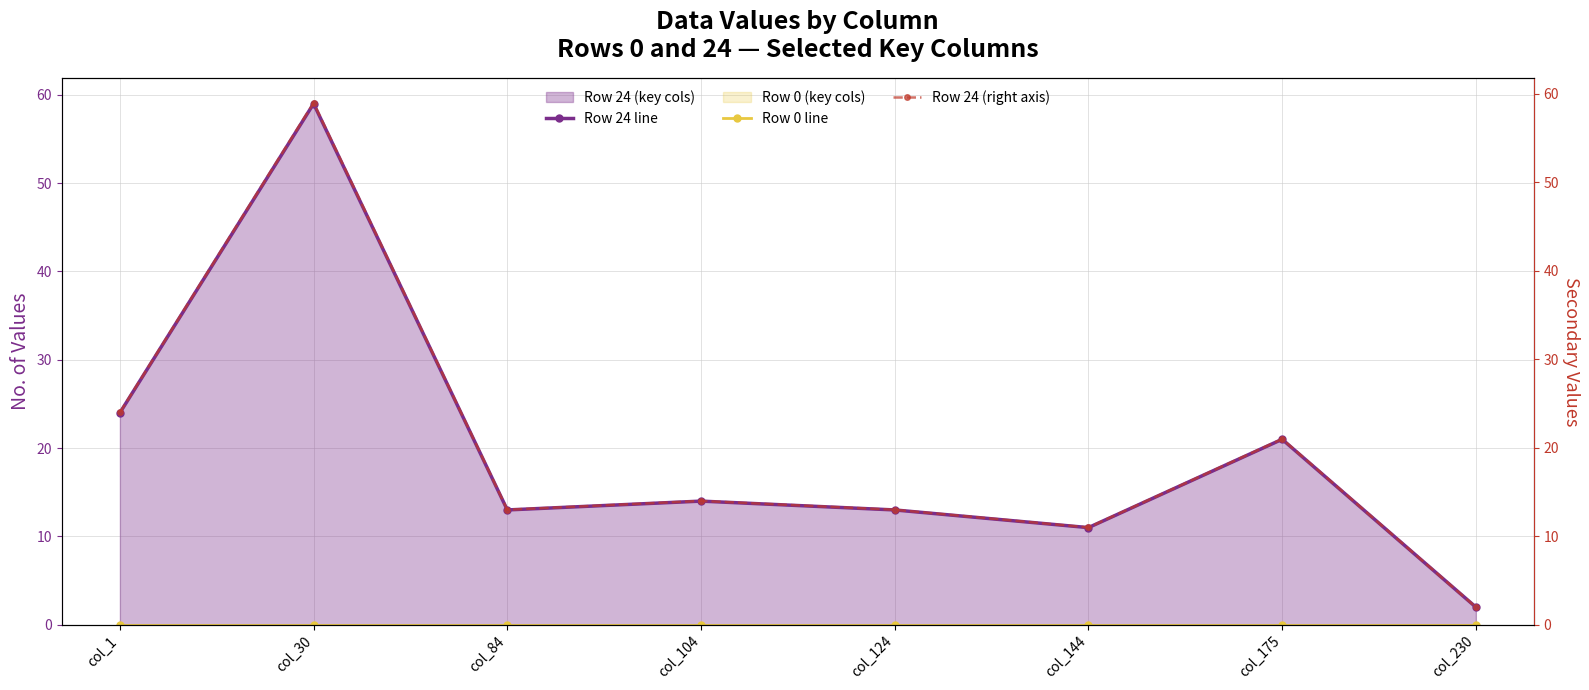

True or false: Row 24 (right axis) and Row 24 line intersect in this chart.

False